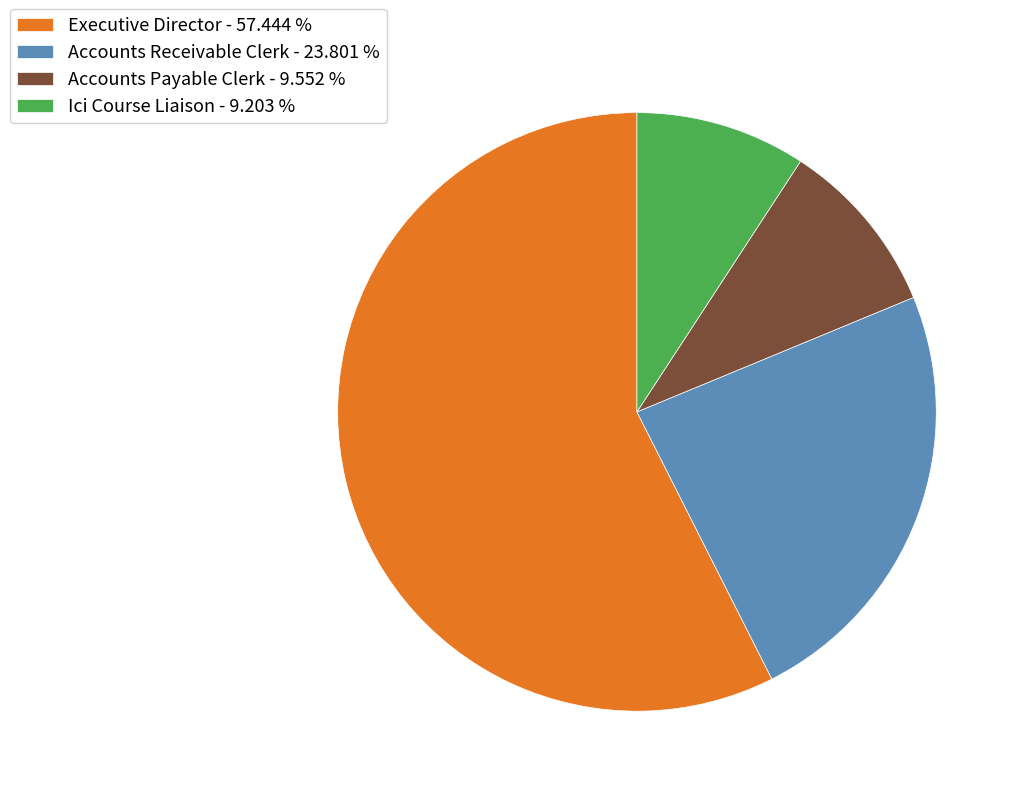

Do Ici Course Liaison - 9.203 % and Accounts Payable Clerk - 9.552 % together represent more than half of the pie?

No